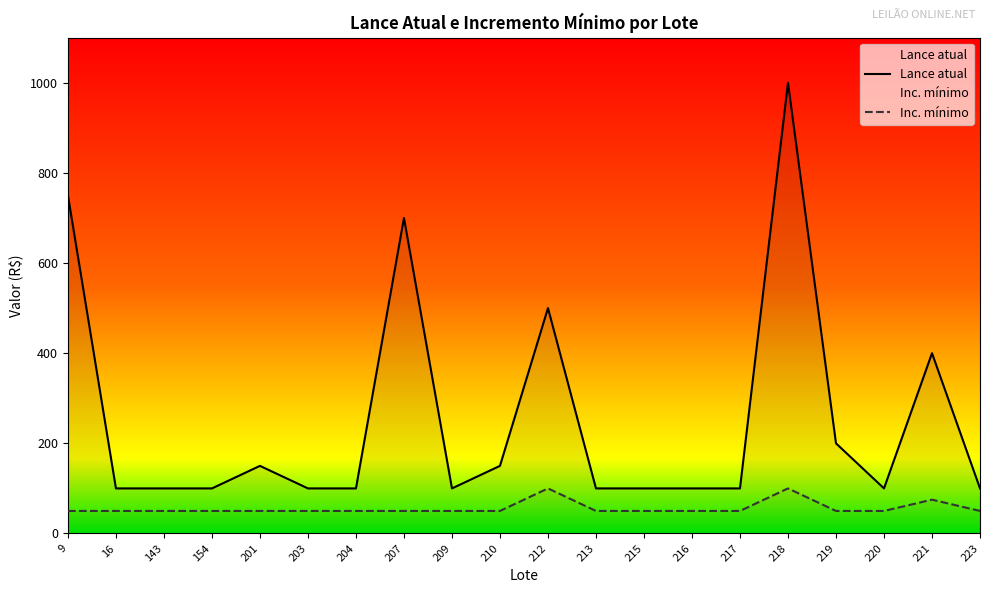

Is the value of Lance atual at 201 greater than the value of Inc. mínimo at 215?

Yes